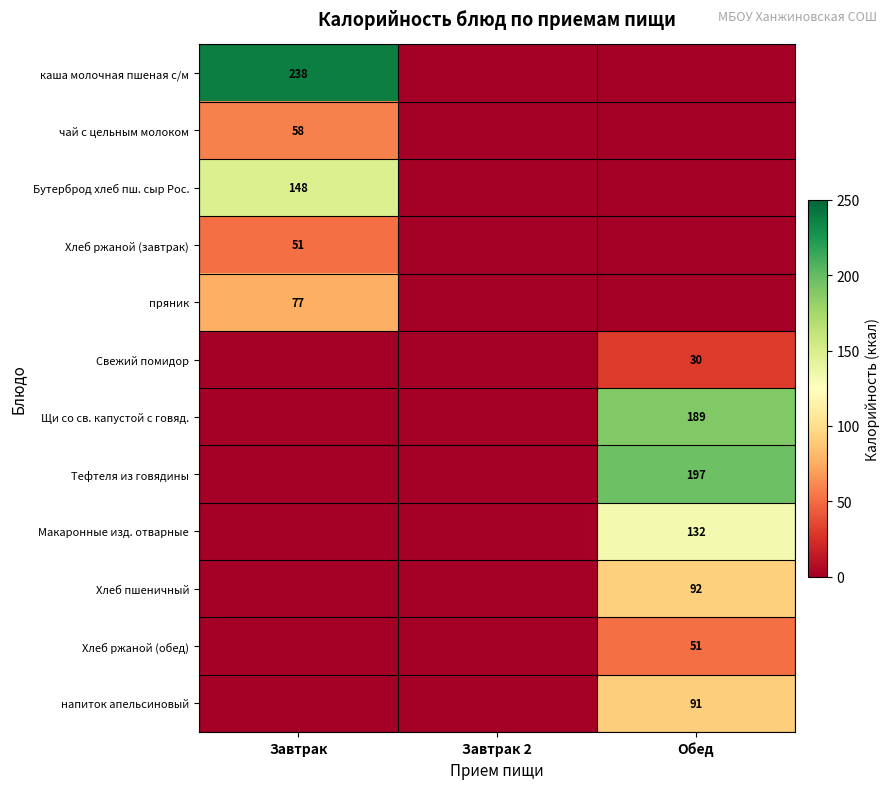

The Макаронные изд. отварные series shows 132 at Обед. True or false?

True